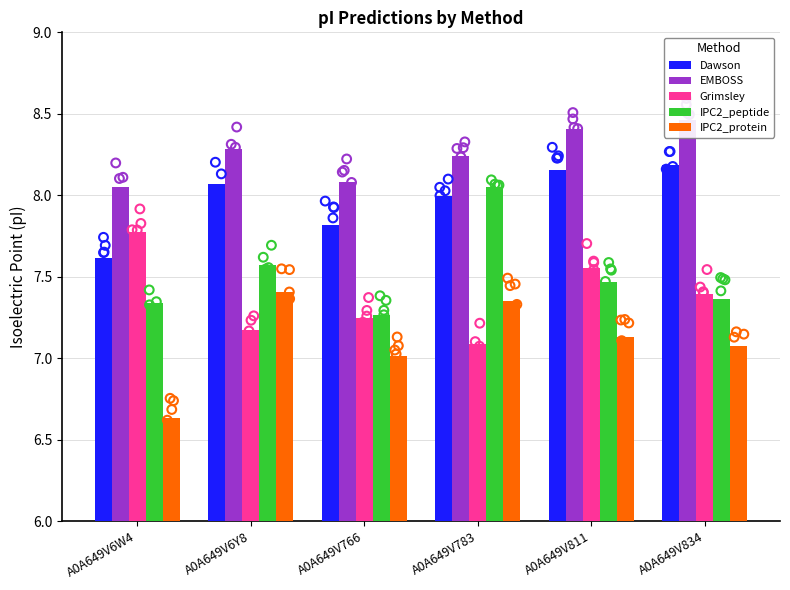

Which series reaches the maximum Y coordinate?

EMBOSS